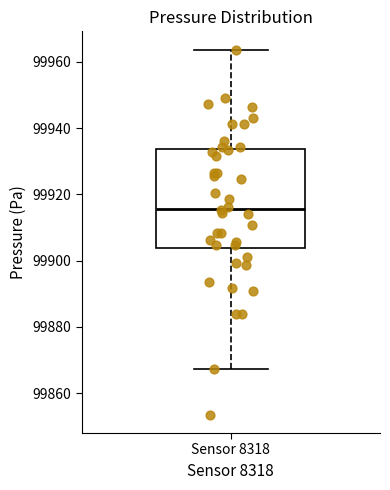

Read this box plot against the y-axis: the position of the median line, the range covered by the box, and the ends of both whiskers. The values are not printed on the chart, so give them approximately, as read against the axis.

median 99916, box 99904 to 99934, whiskers 99868 to 99964